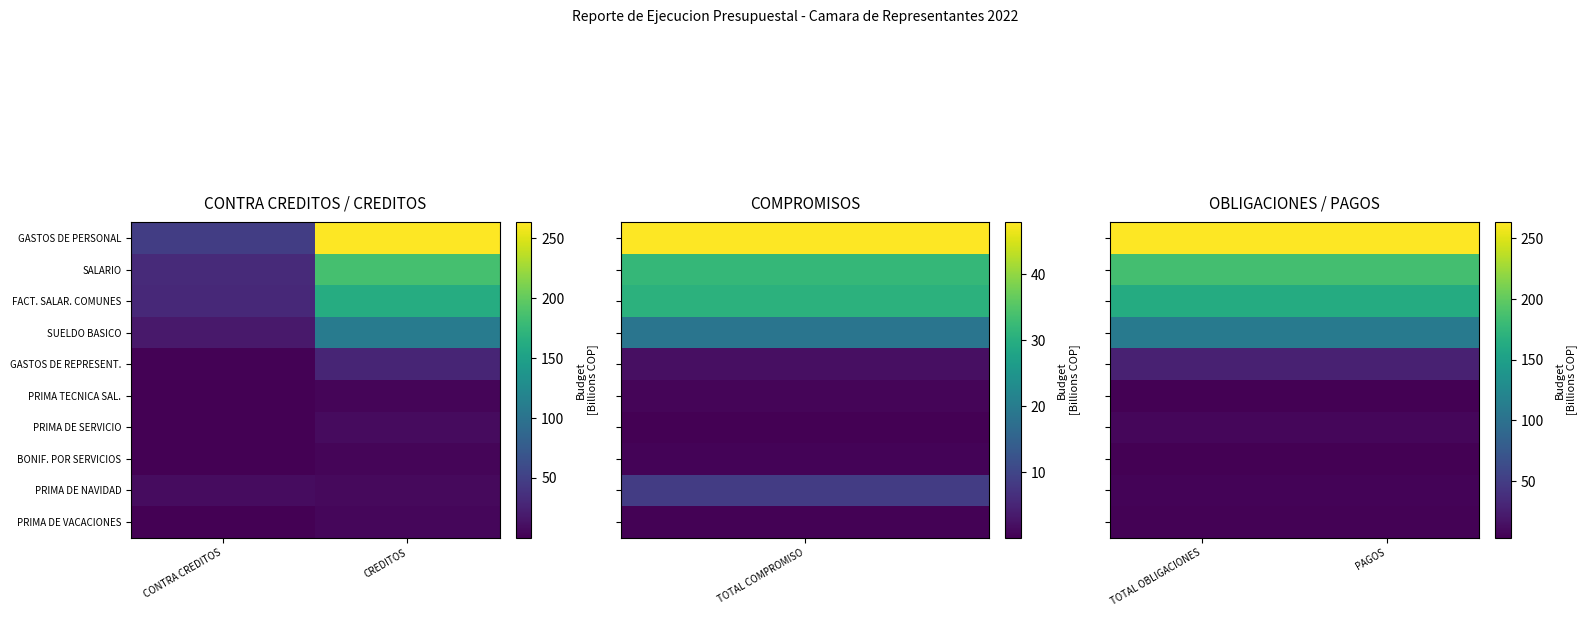

What is the maximum value for PRIMA DE SERVICIO?

8.2